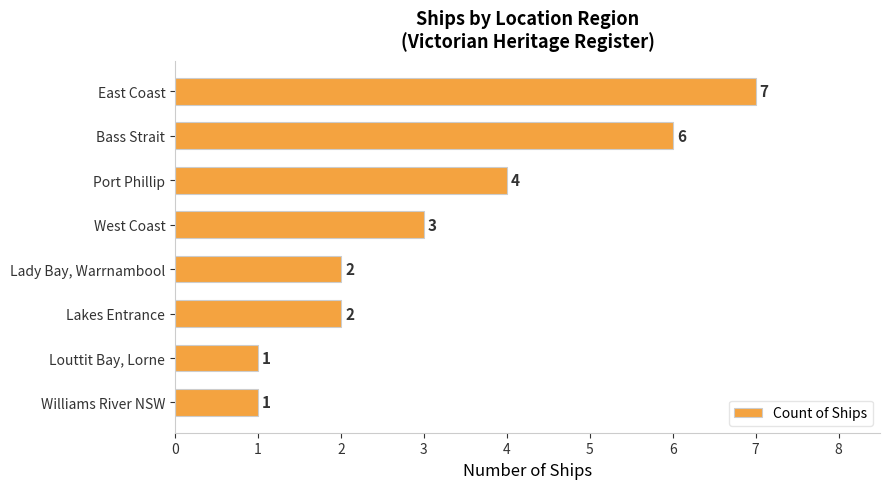

Which category has the highest value across all series?

East Coast